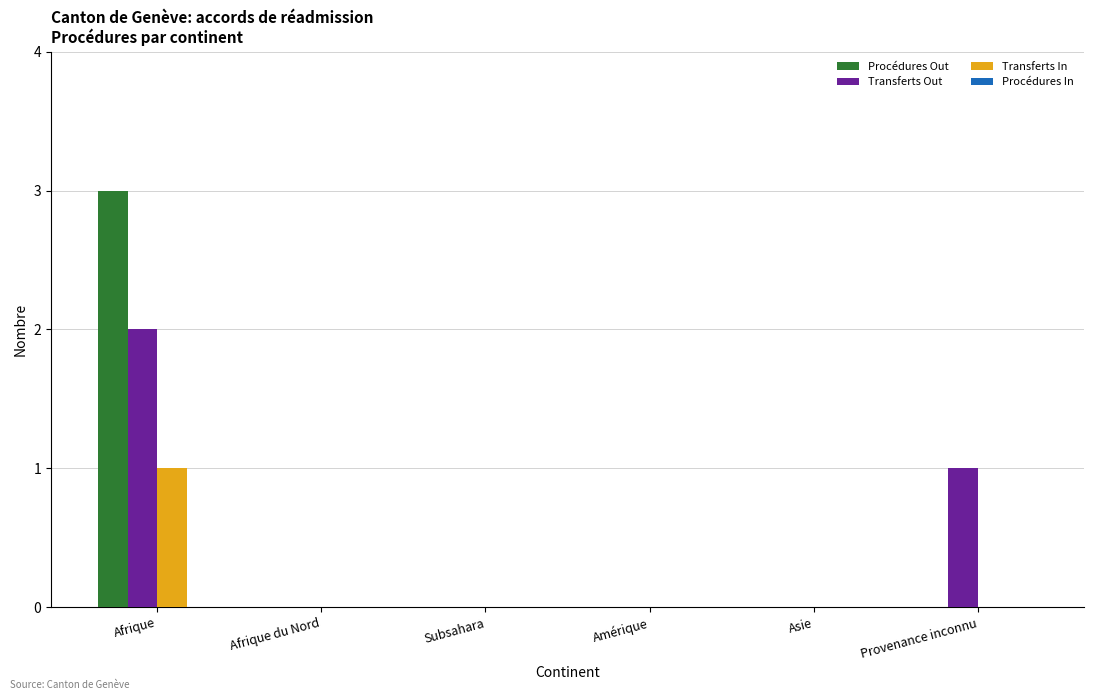

Which category has the highest value across all series?

Afrique